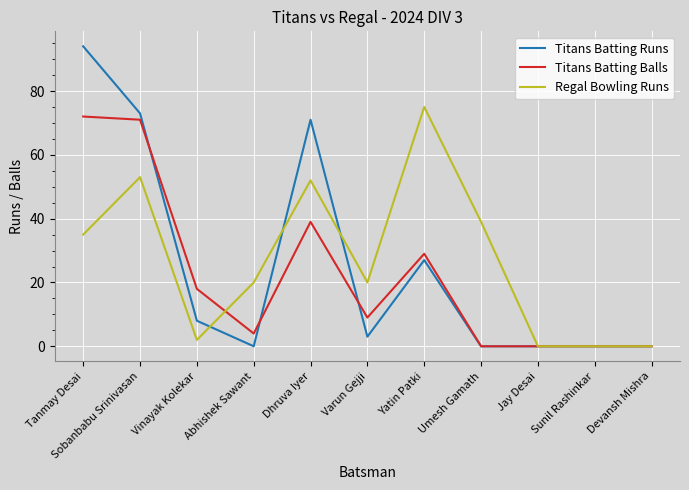

Where is Titans Batting Balls nearest to the value 36?

Dhruva Iyer